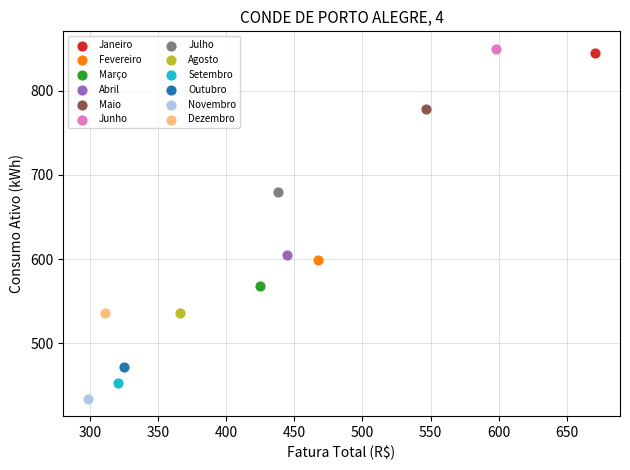

Which series reaches the maximum Y coordinate?

Junho